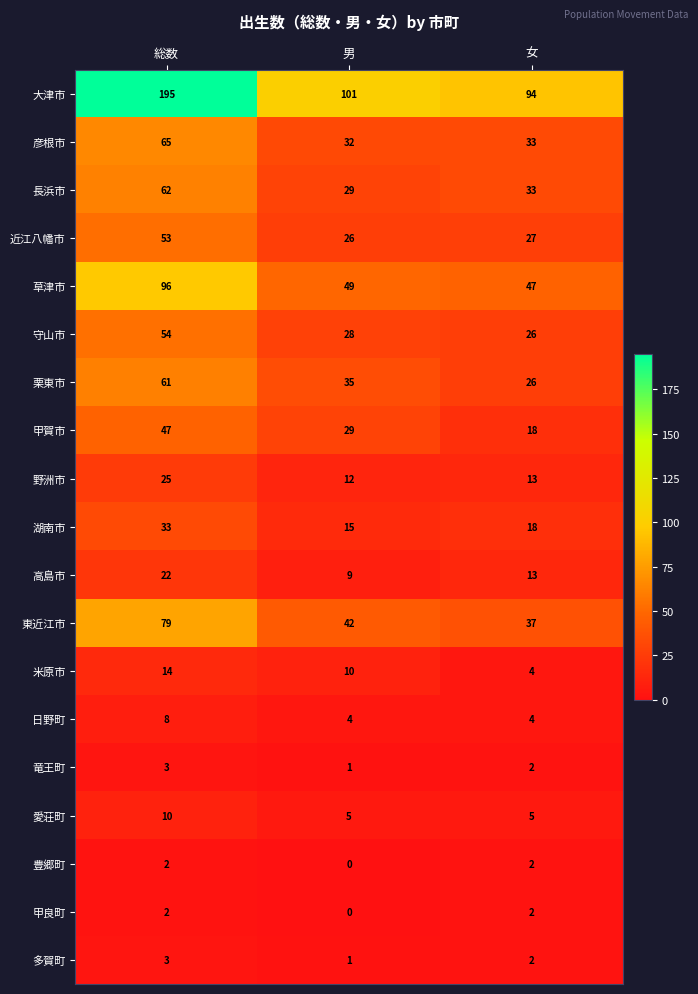

Count the number of categories in the chart.

3